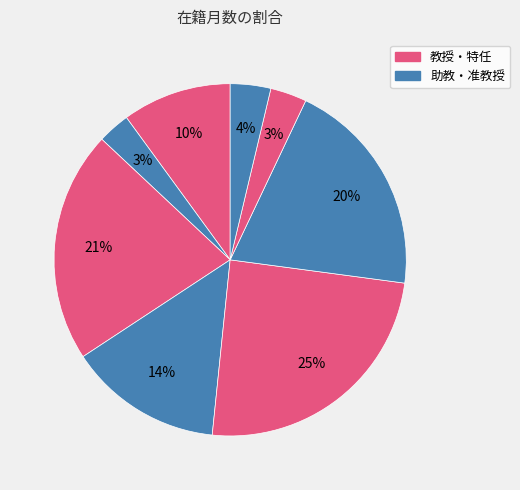

Count the number of slices in the pie.

8